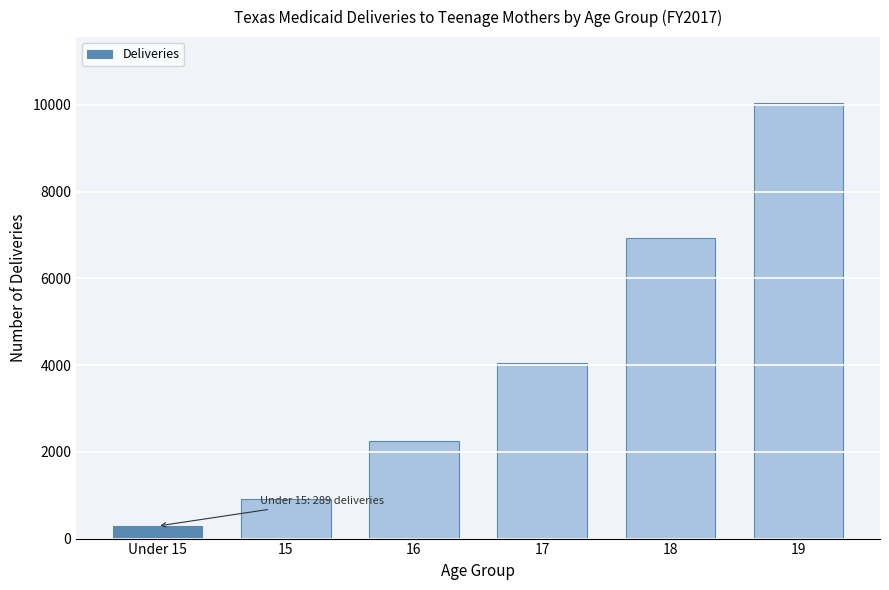

Reading left to right, extract all data points from this chart.

289	905	2256	4043	6930	10054